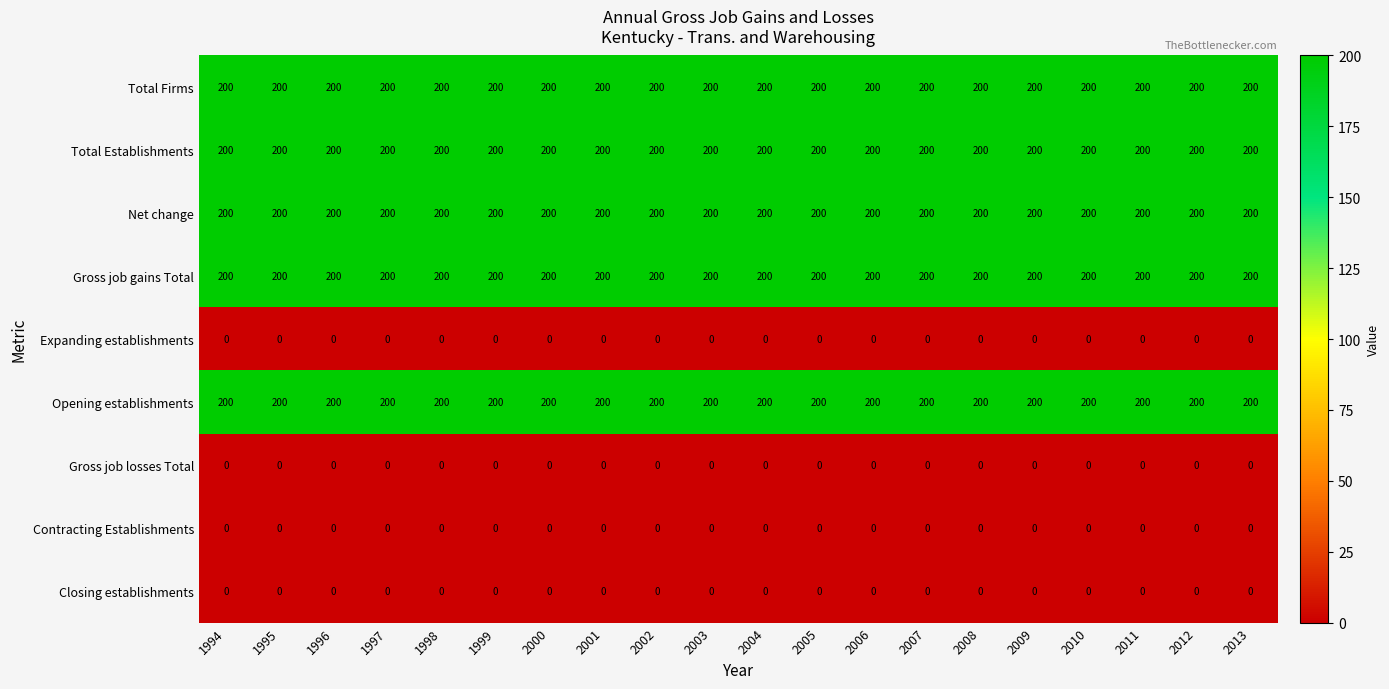

The value of Closing establishments at 2013 is 0. True or false?

True